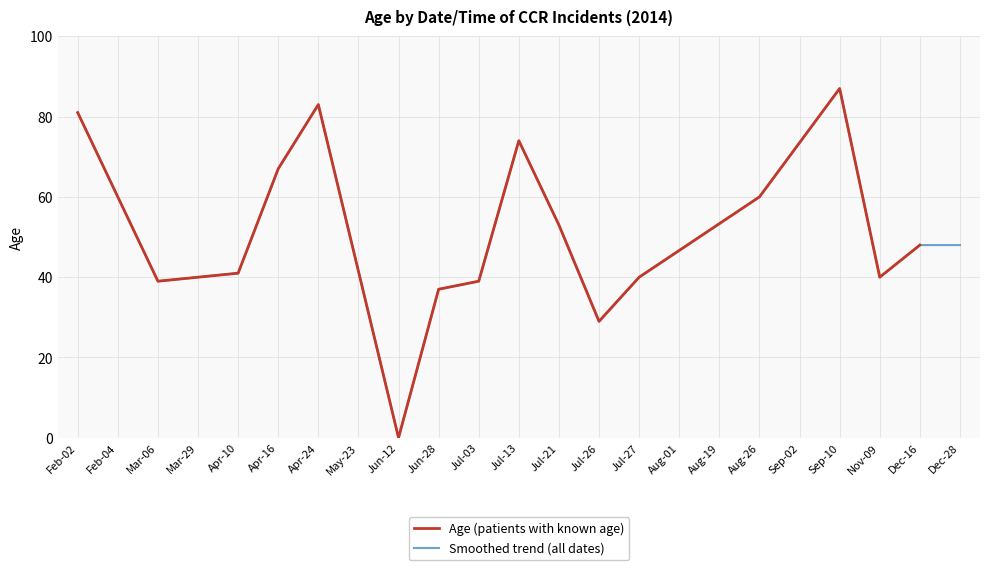

True or false: Age (patients with known age) has a value of 29 at Jul-26.

True